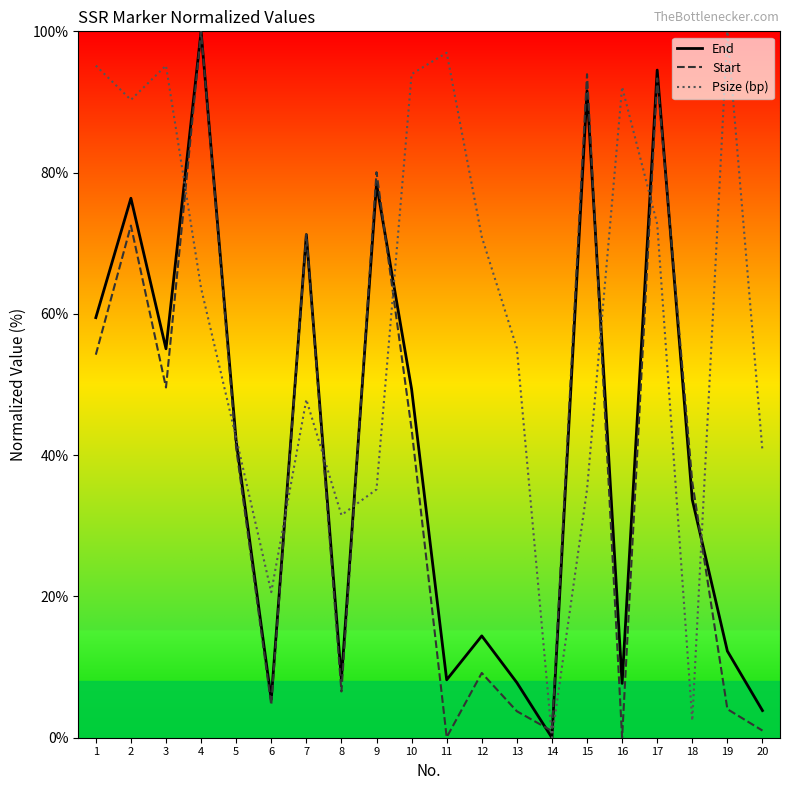

Which series has the largest total across all categories?

Psize (bp)